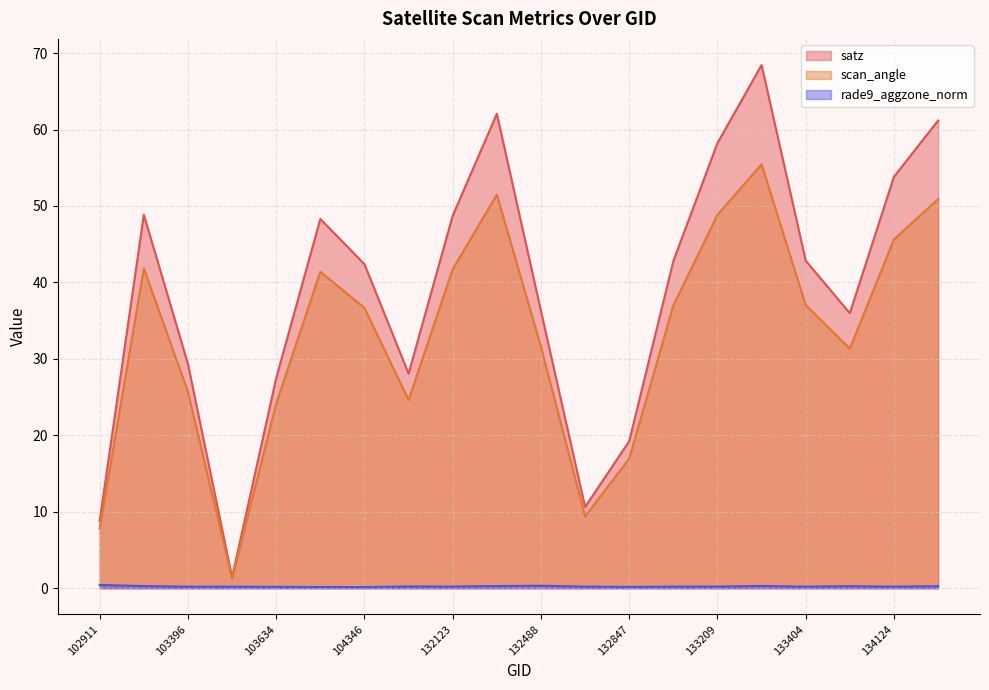

Between 103278 and 133404, which series saw the biggest shift?

satz